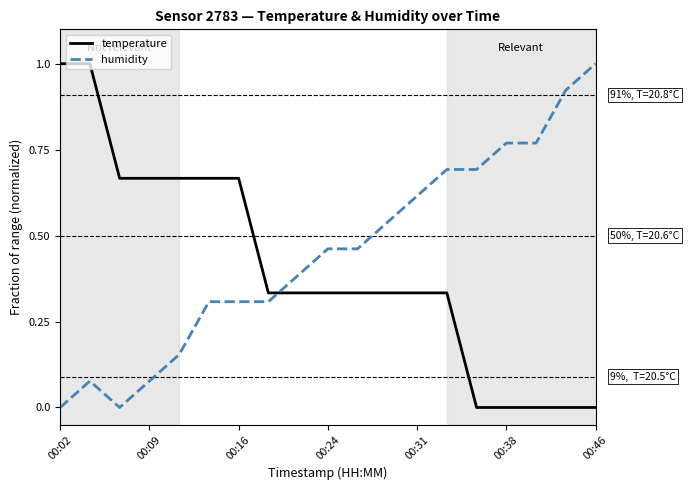

What is the greatest value displayed?

1.0